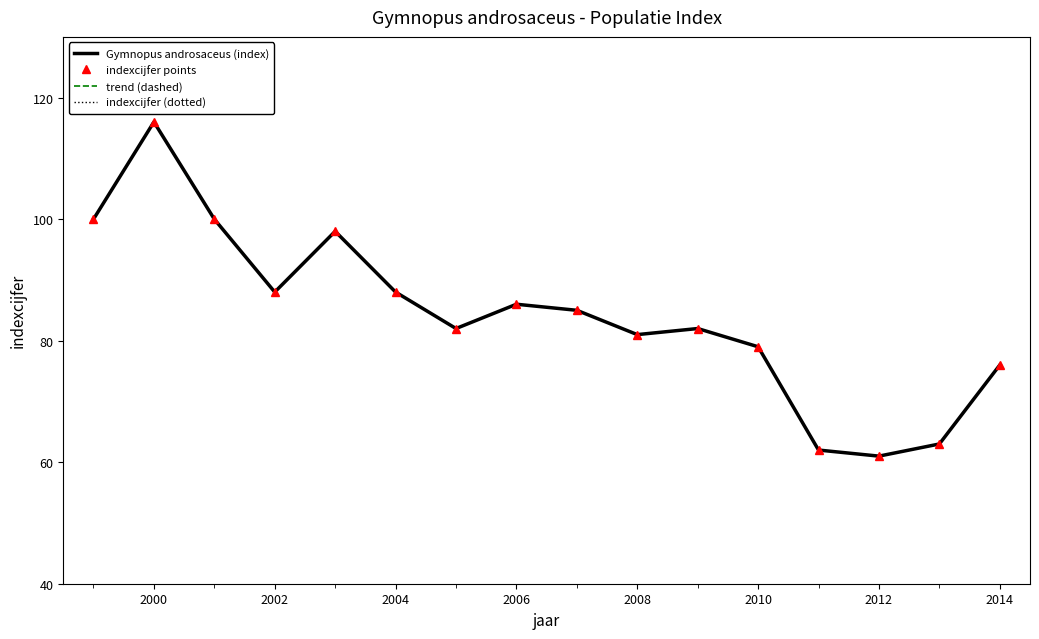

True or false: indexcijfer (dotted) and Gymnopus androsaceus (index) intersect in this chart.

False